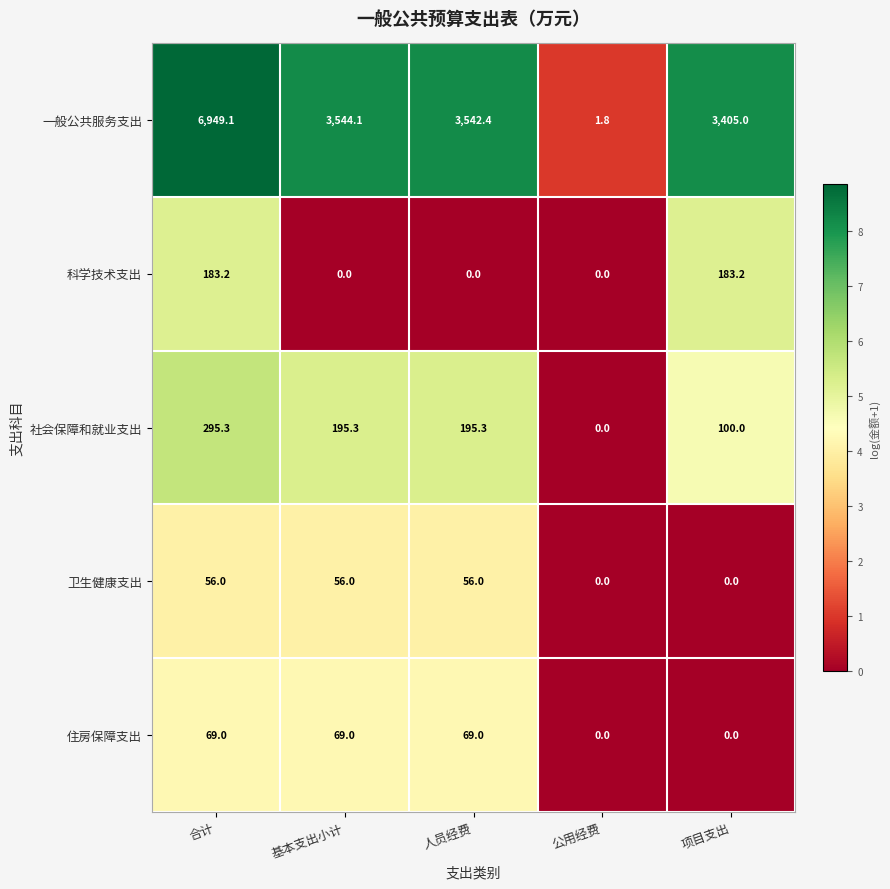

Reading left to right, transcribe all the data shown in this chart.

一般公共服务支出: 6949.1	3544.1	3542.4	1.8	3405.0
科学技术支出: 183.2	0.0	0.0	0.0	183.2
社会保障和就业支出: 295.3	195.3	195.3	0.0	100.0
卫生健康支出: 56.0	56.0	56.0	0.0	0.0
住房保障支出: 69.0	69.0	69.0	0.0	0.0